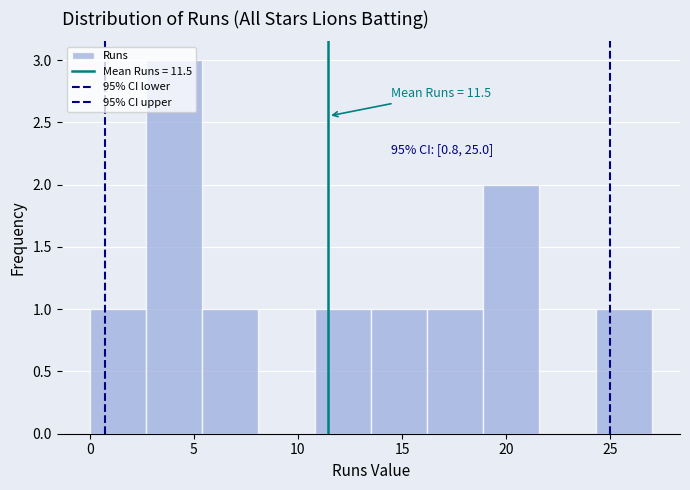

Which range on the x-axis has the tallest bar?

2.7 to 5.4